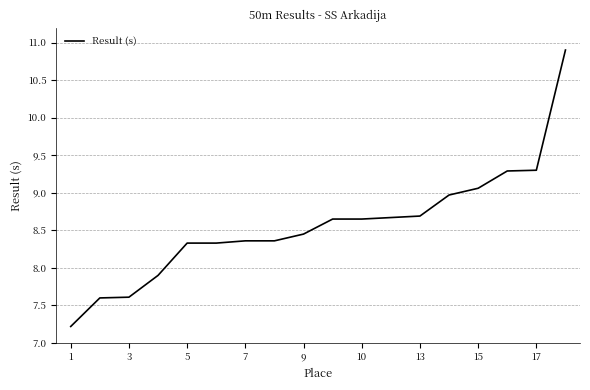

What is the maximum value shown in the chart?

10.9